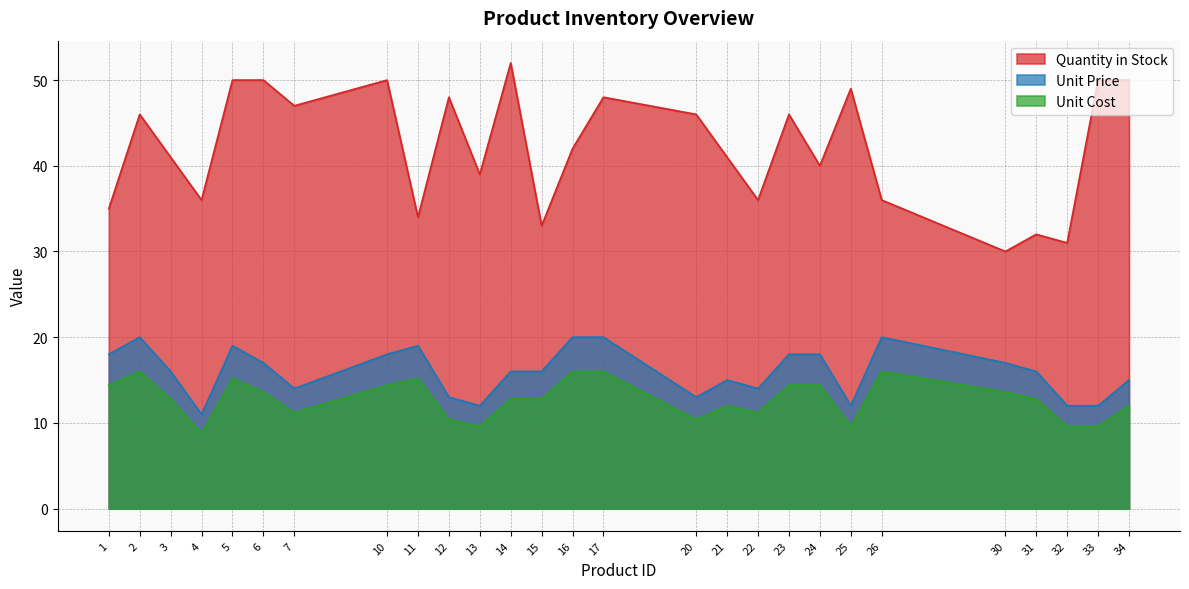

Rank the categories by Unit Cost value from highest to lowest.

2, 16, 17, 26, 5, 11, 1, 10, 23, 24, 6, 30, 3, 14, 15, 31, 21, 34, 7, 22, 12, 20, 13, 25, 32, 33, 4